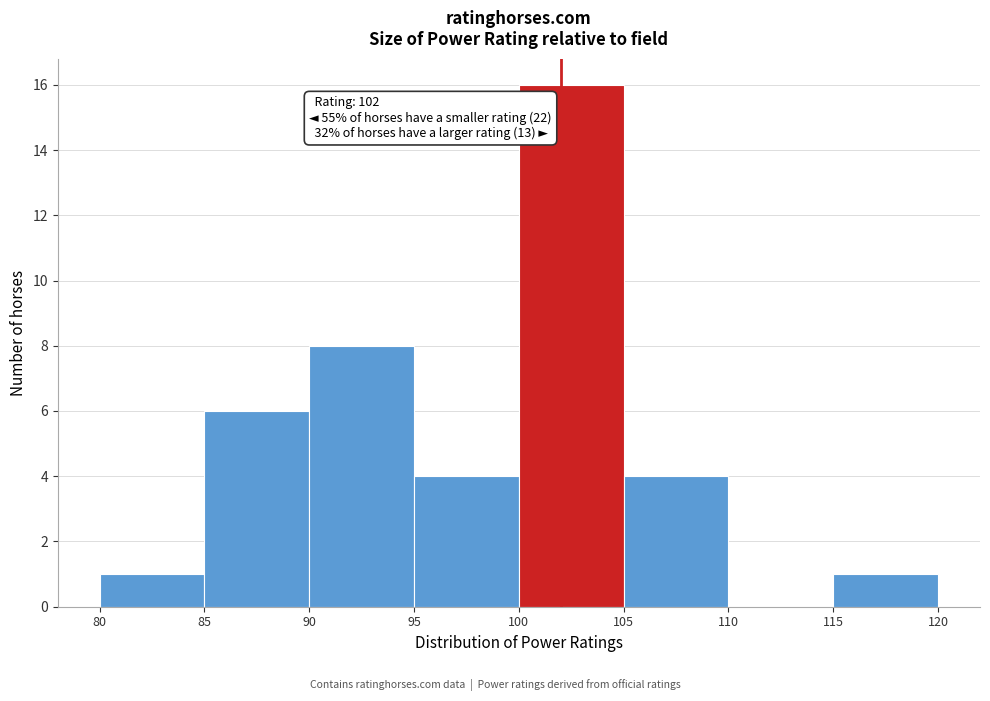

Which range on the x-axis has the tallest bar?

100 to 105